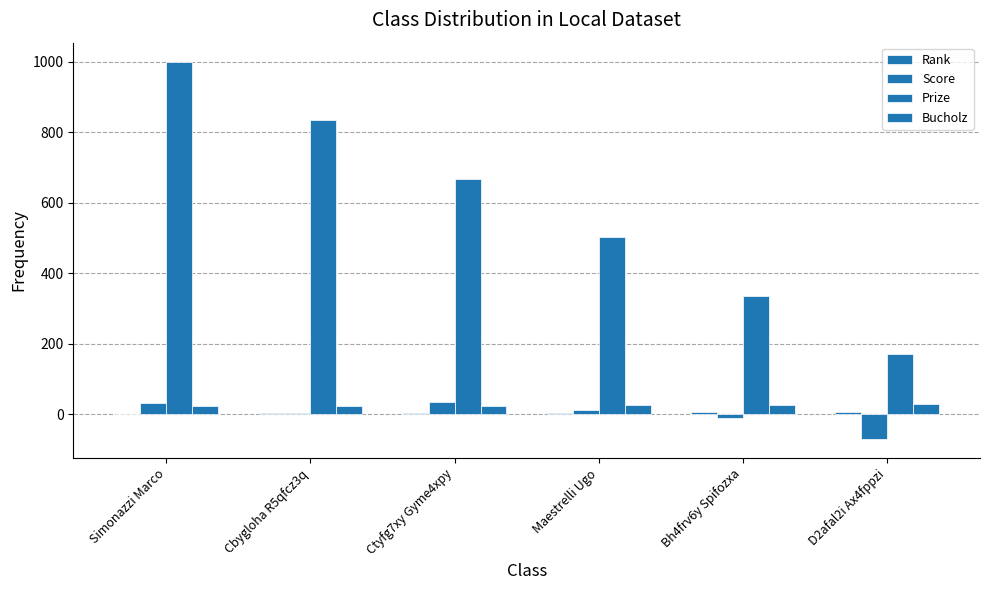

What is the difference between the maximum and second lowest values in the Bucholz series?

8